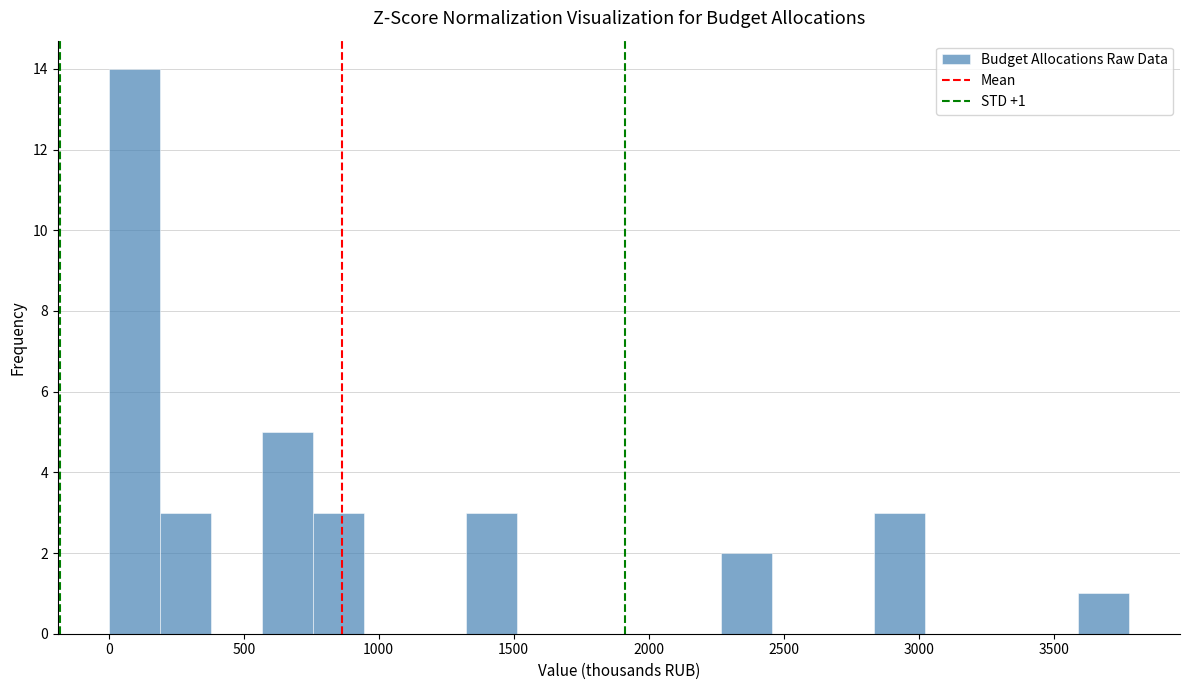

Around what value on the x-axis is the tallest bar? Give the approximate position of its centre, as read against the axis.

100